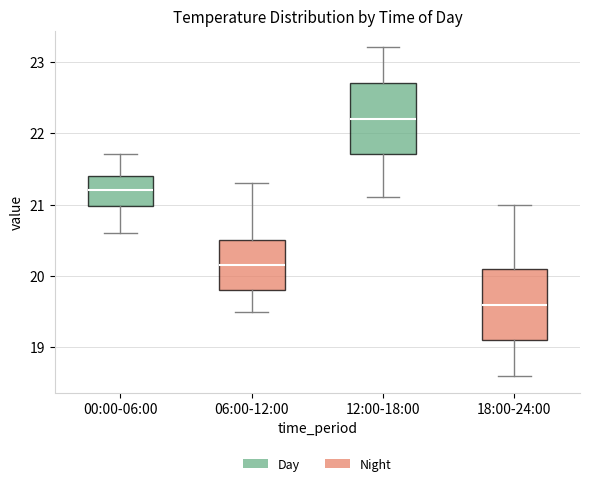

Reading left to right, transcribe this box plot: for each box, give where its median line is, the range the box spans, and where its two whiskers end, as read against the y-axis. The values are not printed on the chart, so give them approximately, as read against the axis.

00:00-06:00: median 21.2, box 21.0 to 21.4, whiskers 20.6 to 21.7
06:00-12:00: median 20.2, box 19.8 to 20.5, whiskers 19.5 to 21.3
12:00-18:00: median 22.2, box 21.7 to 22.7, whiskers 21.1 to 23.2
18:00-24:00: median 19.6, box 19.1 to 20.1, whiskers 18.6 to 21.0